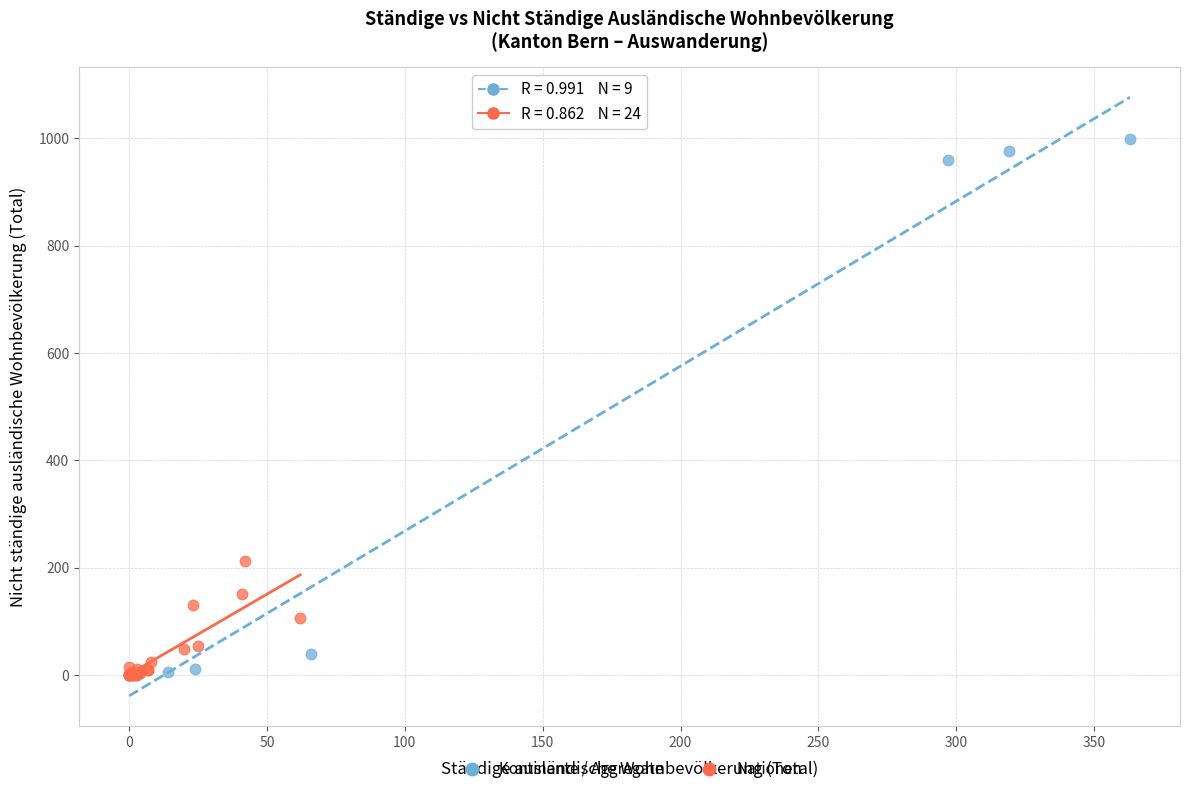

Which series contains the highest Y value?

Kontinente / Aggregate